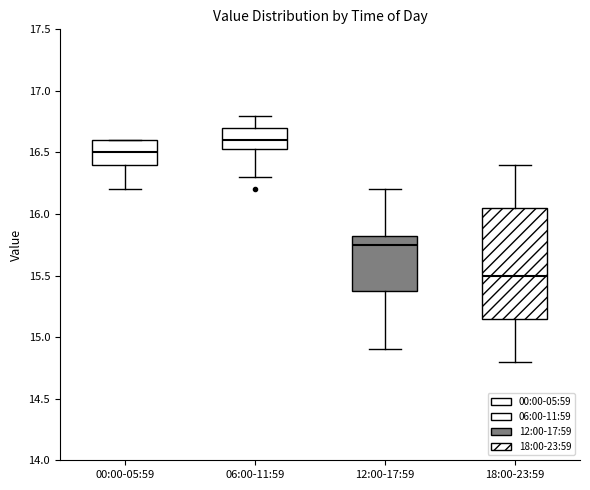

Reading left to right, transcribe this box plot: for each box, give where its median line is, the range the box spans, and where its two whiskers end, as read against the y-axis. The values are not printed on the chart, so give them approximately, as read against the axis.

00:00-05:59: median 16.50, box 16.40 to 16.60, whiskers 16.20 to 16.60
06:00-11:59: median 16.60, box 16.55 to 16.70, whiskers 16.30 to 16.80
12:00-17:59: median 15.75, box 15.40 to 15.85, whiskers 14.90 to 16.20
18:00-23:59: median 15.50, box 15.15 to 16.05, whiskers 14.80 to 16.40